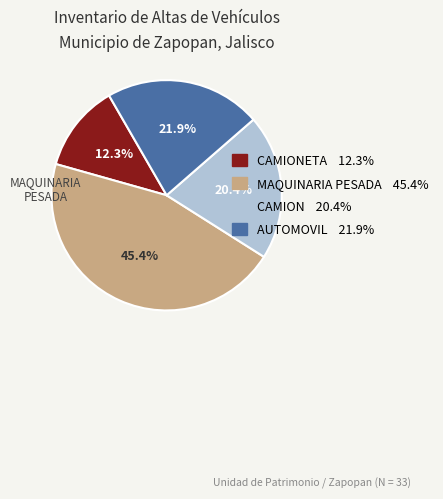

Is there a majority slice in this chart?

No